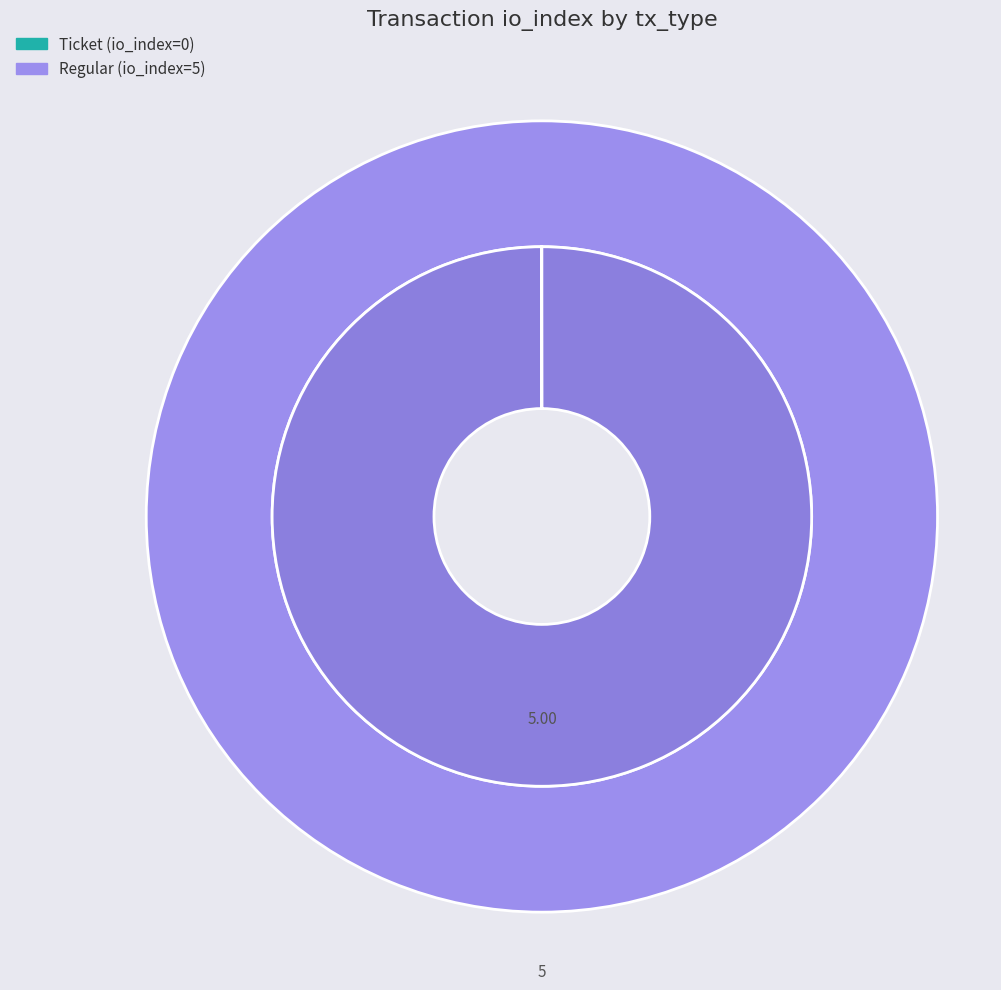

True or false: Regular accounts for 99% of the total.

False